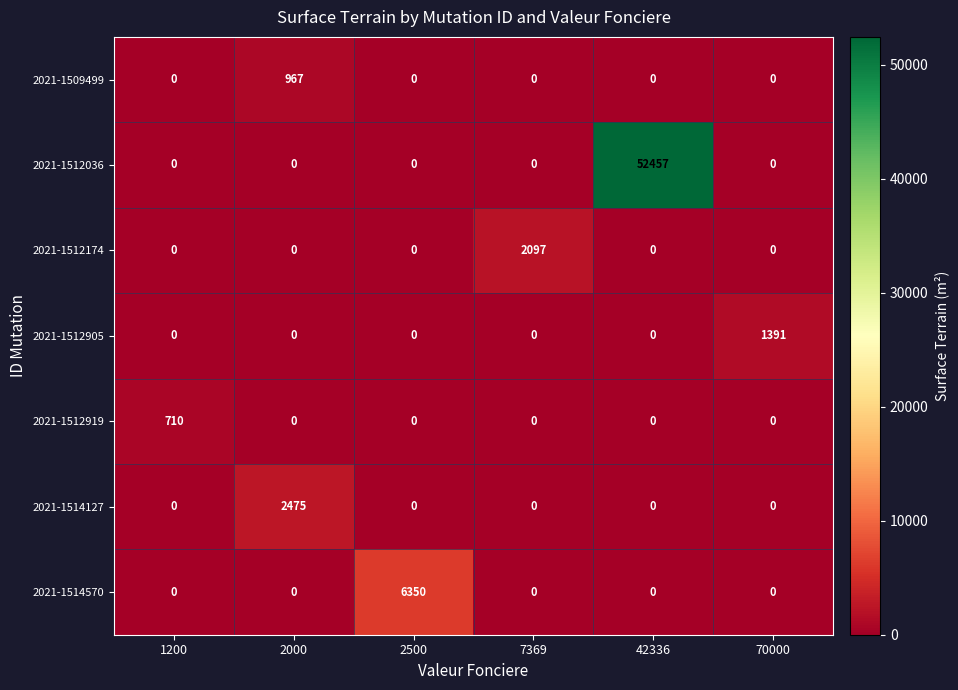

What is the total value across all series at 2000?

3442